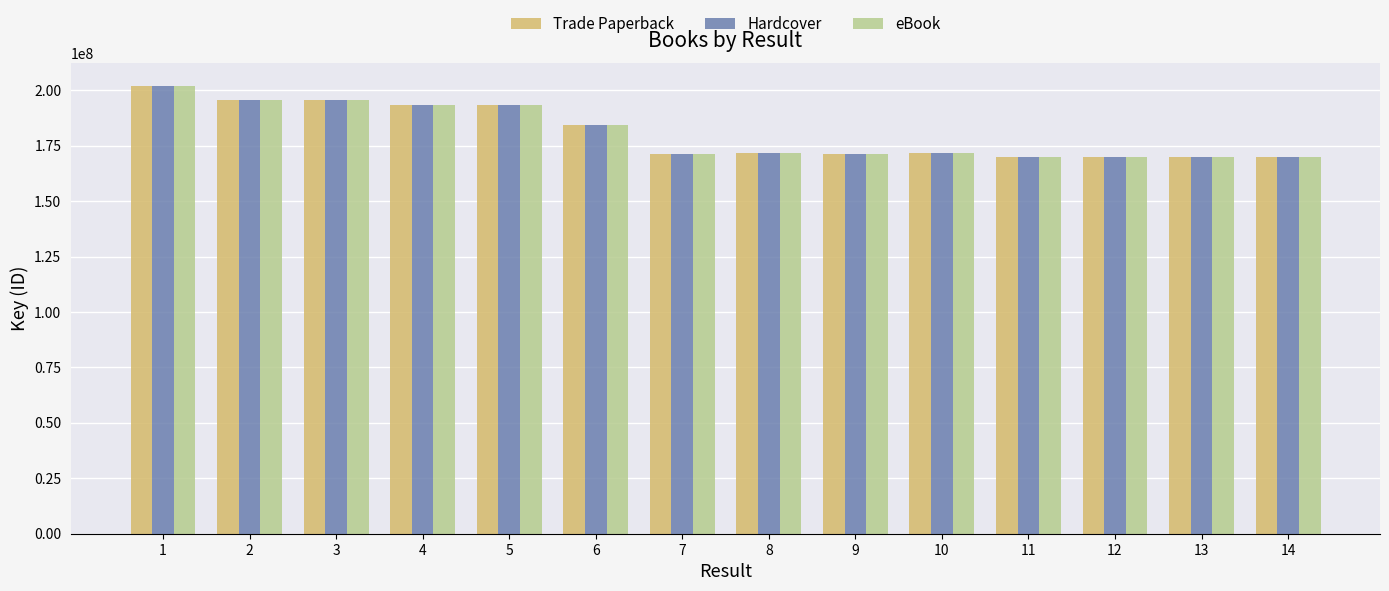

What is the value of the Trade Paperback bar at the 9th from the left?

171364572